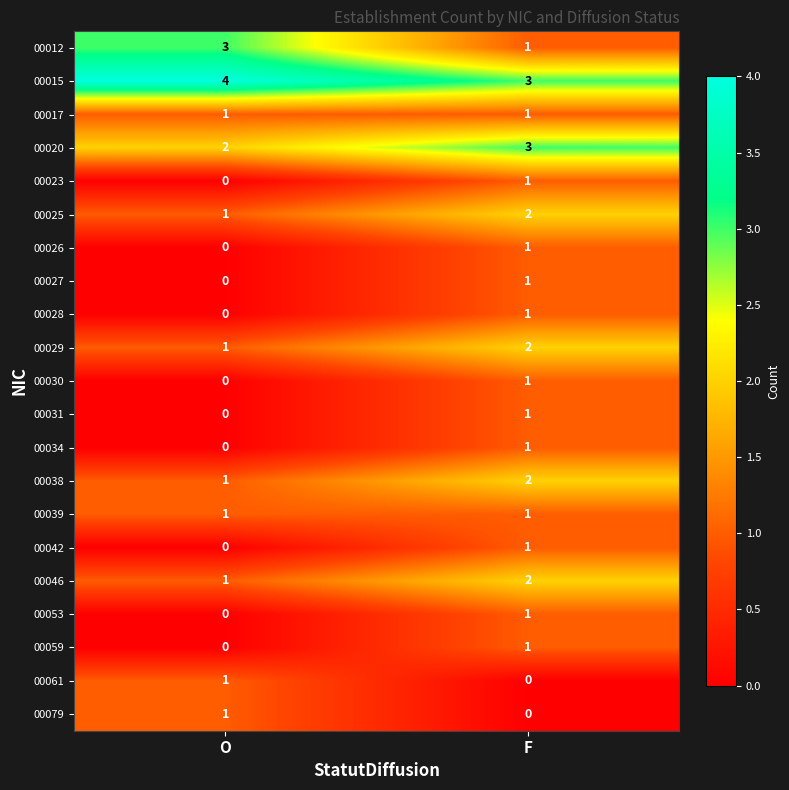

Where is 00026 nearest to the value 0?

O